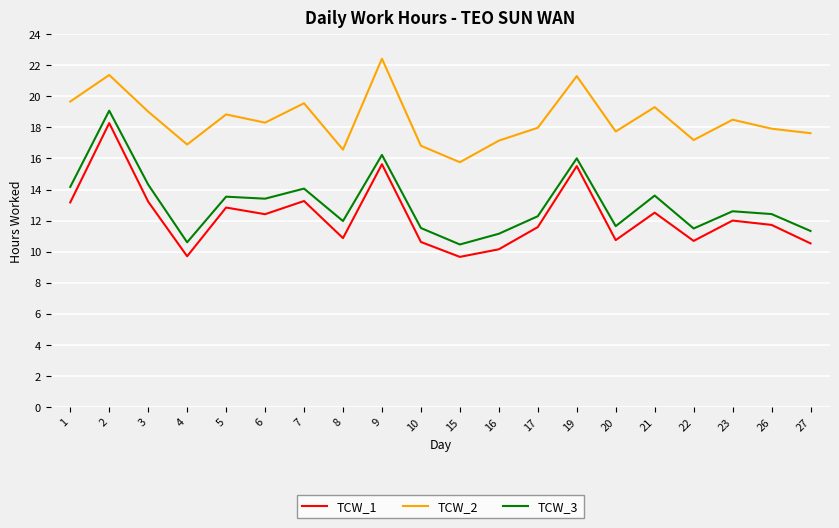

What is the difference between the highest and lowest values at 3?

5.8